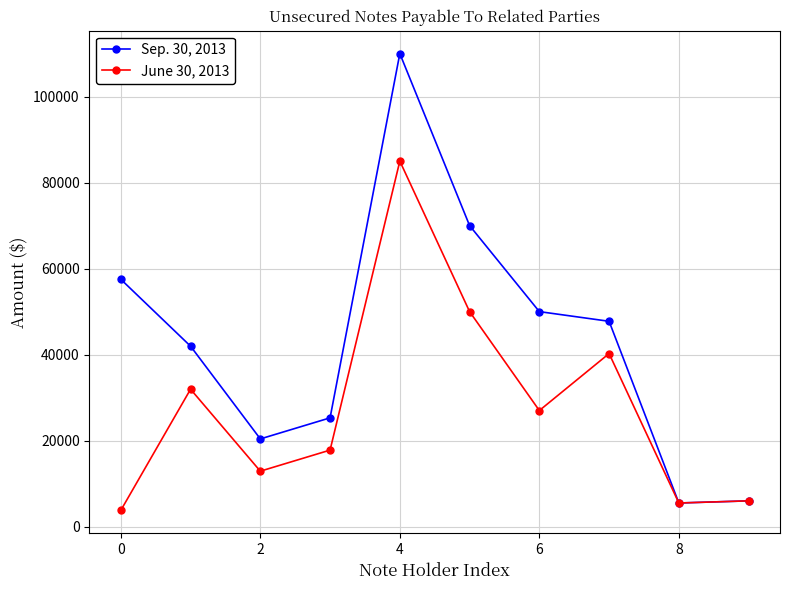

At how many categories does at least one series exceed 29507?

6